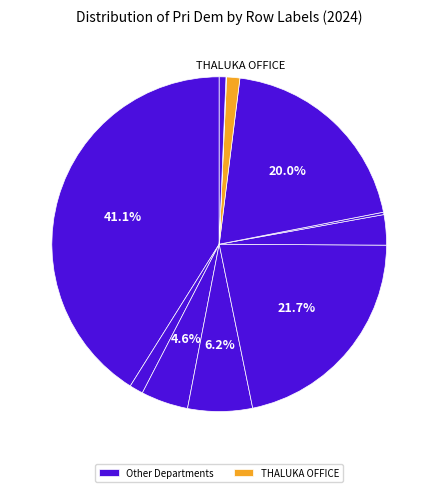

To the nearest percent, what is the difference between the largest and smallest slice percentages?

41%